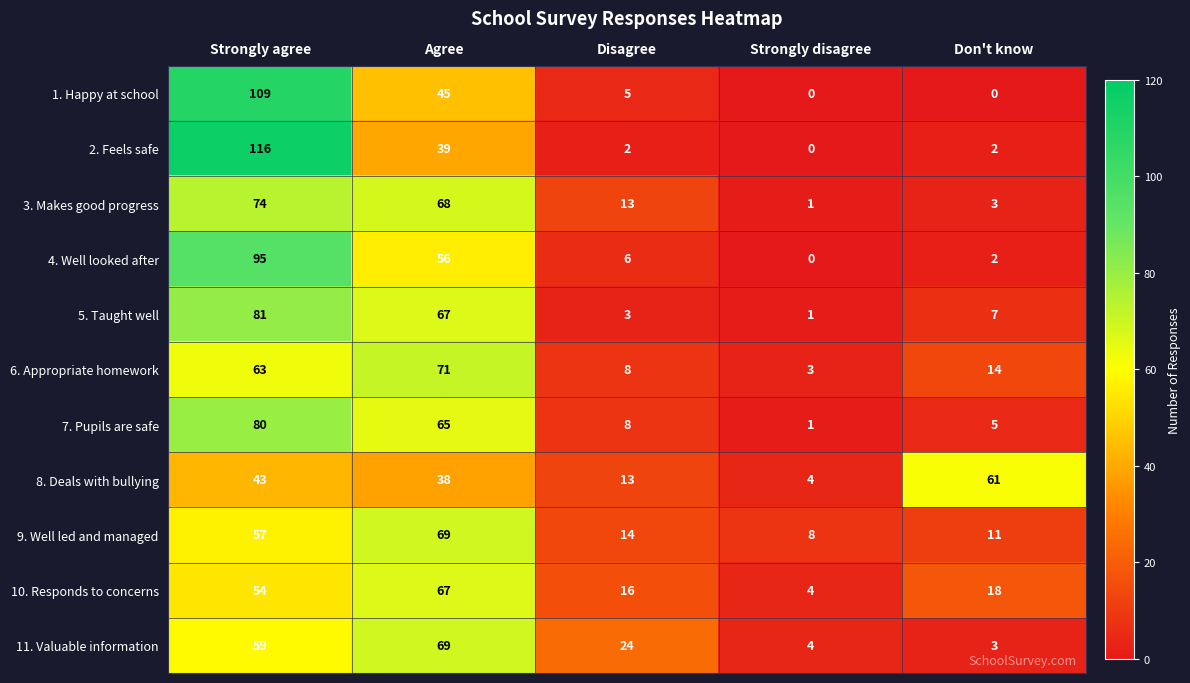

Is it true that 1. Happy at school equals 0 at Strongly disagree?

True